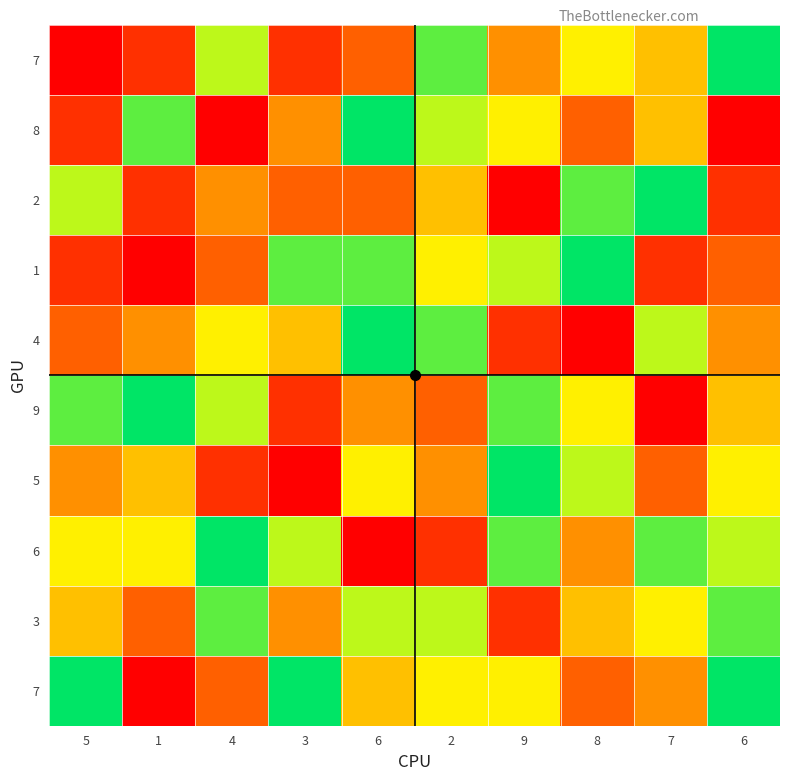

At which category is the sum across all series the highest?

2